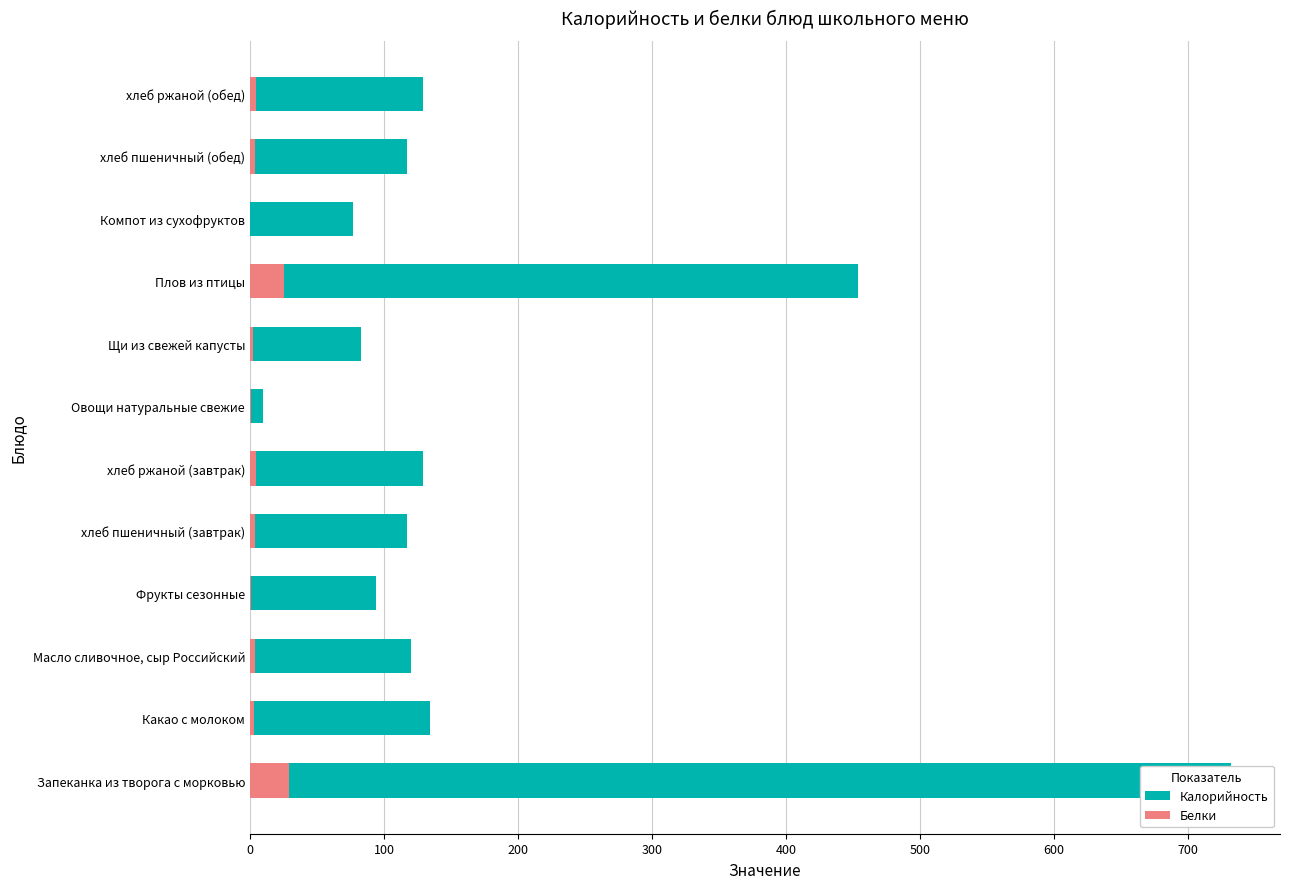

Does the chart contain any negative values?

No